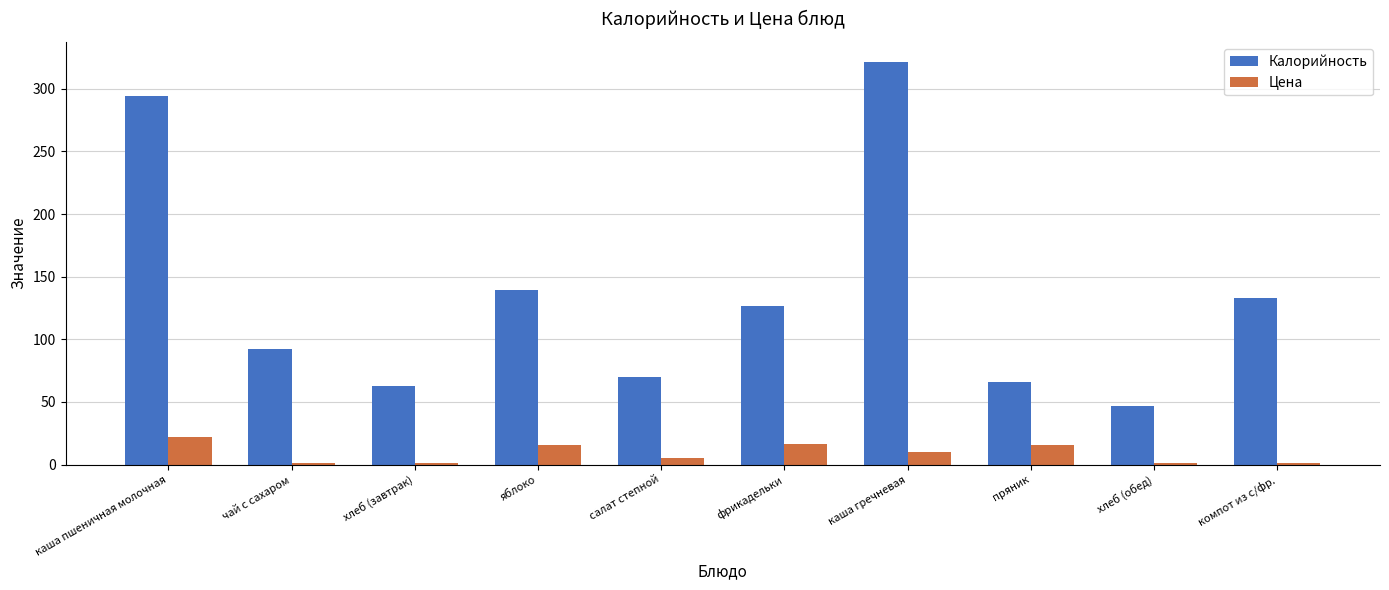

At which label does Калорийность first exceed 126?

каша пшеничная молочная